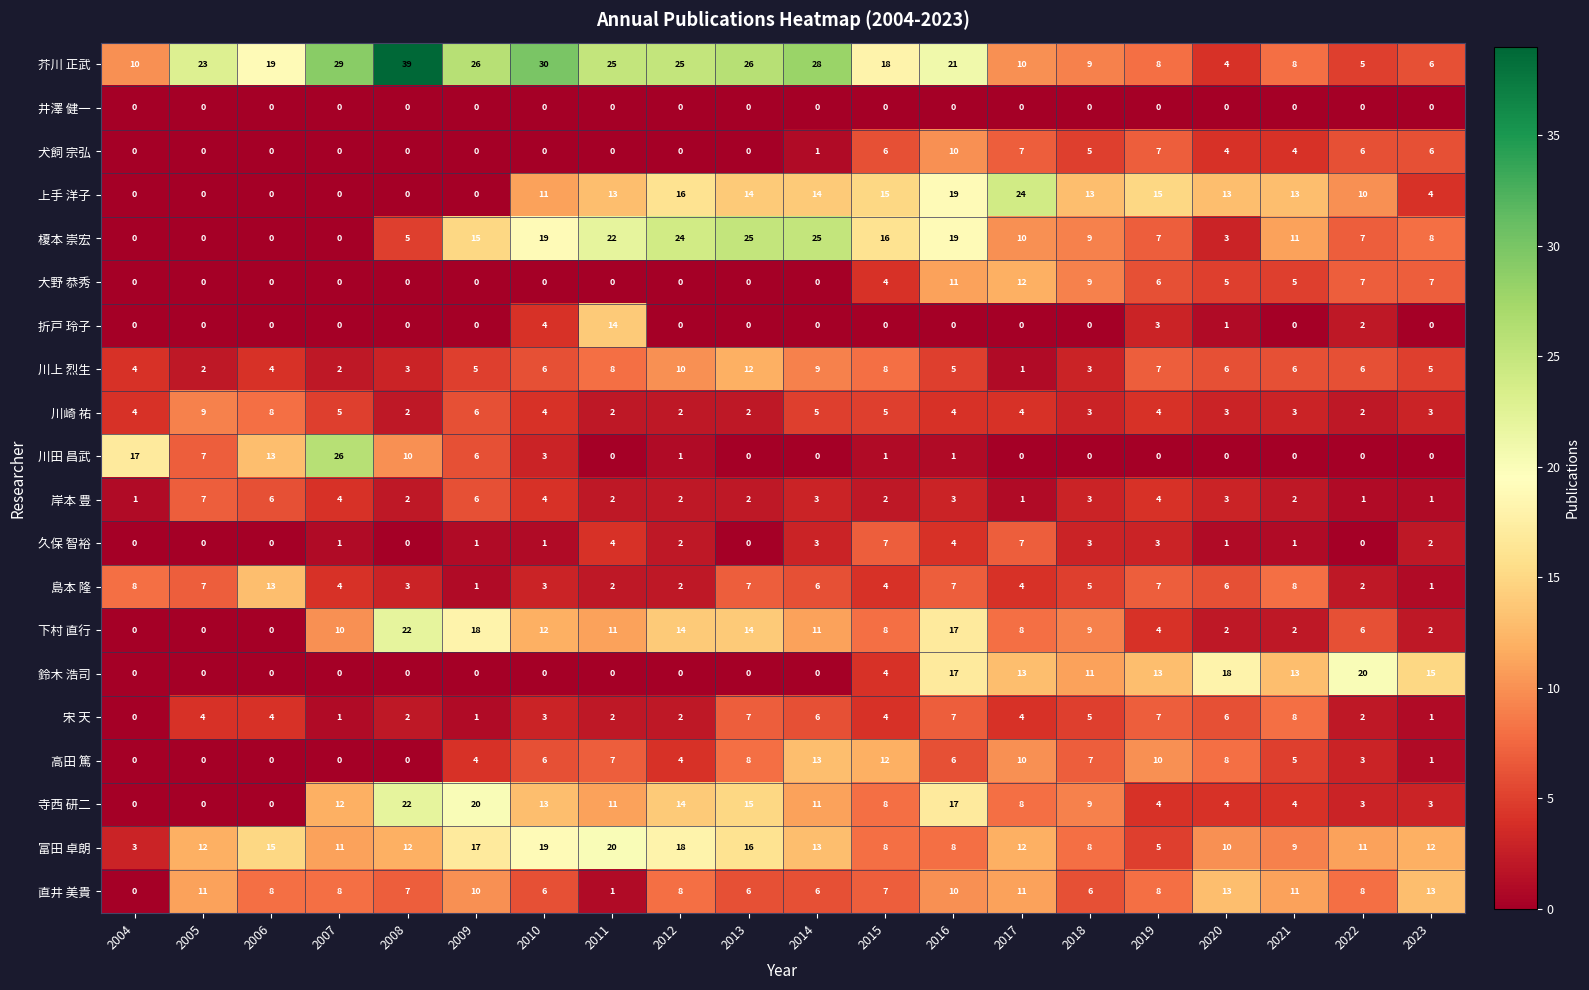

How many series are shown in this chart?

20